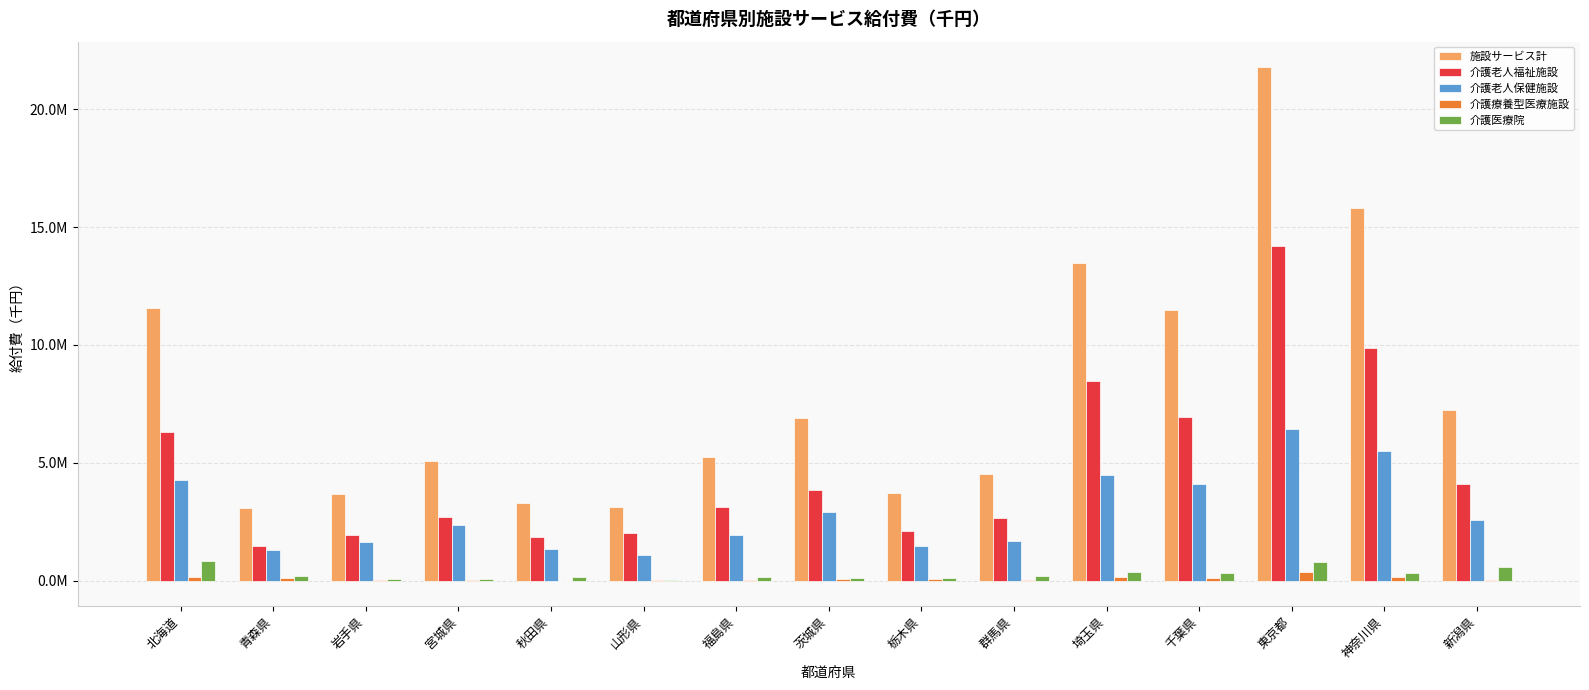

Which label corresponds to the smallest value in the chart?

秋田県